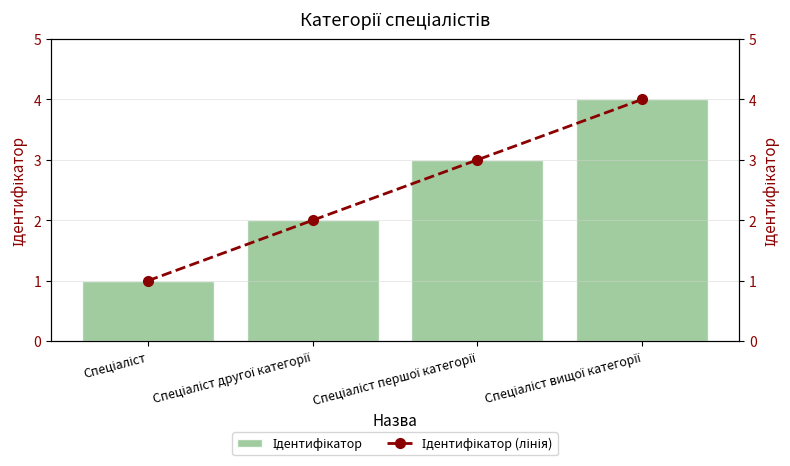

What is the value of the Ідентифікатор (лінія) bar at the 1st from the left?

1